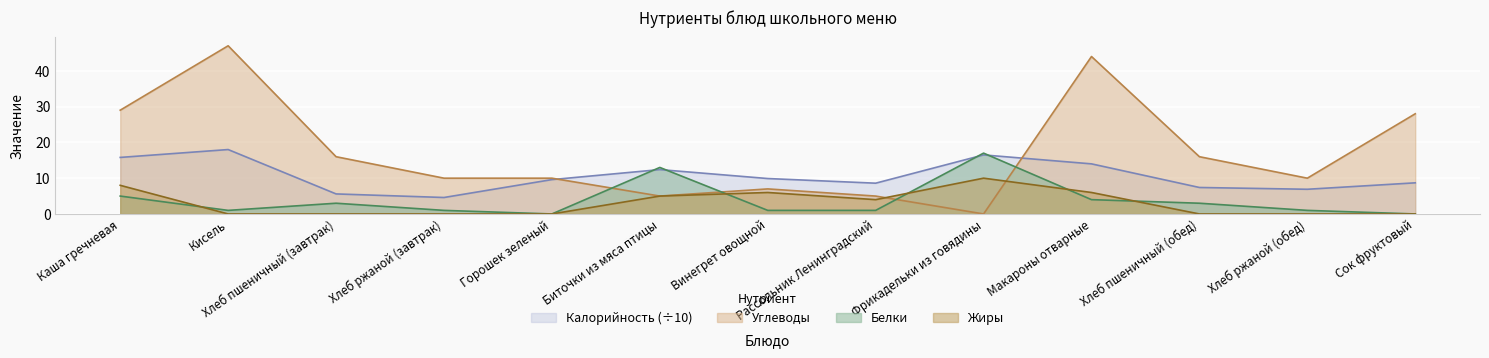

In Калорийность, how many points are lower than both neighbors (excluding endpoints)?

3